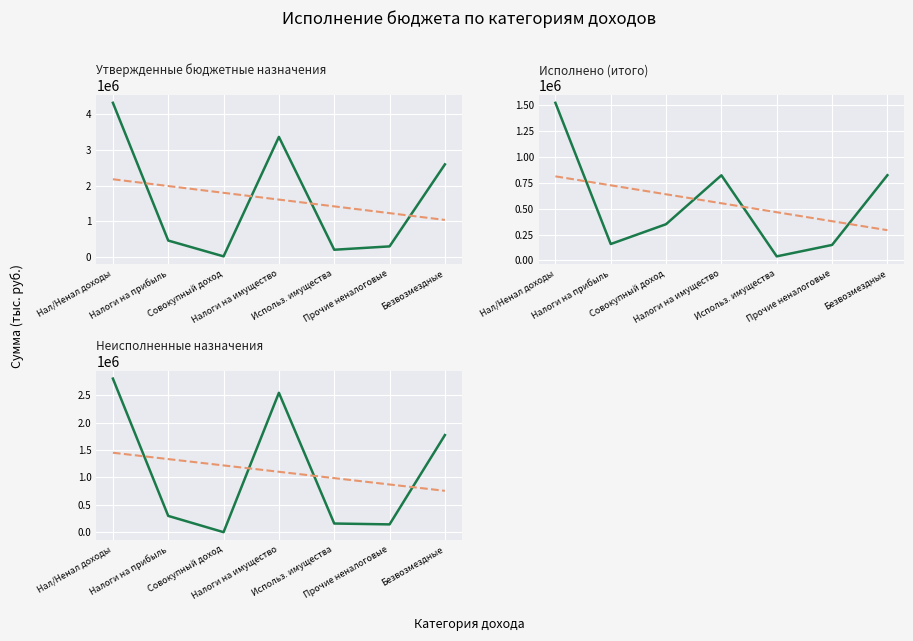

What position from the left is Совокупный доход?

3